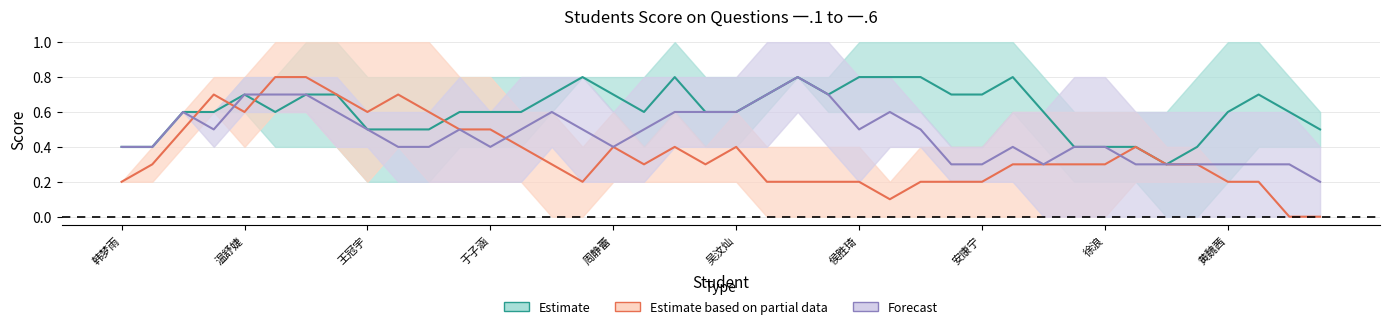

Count the number of categories in the chart.

40